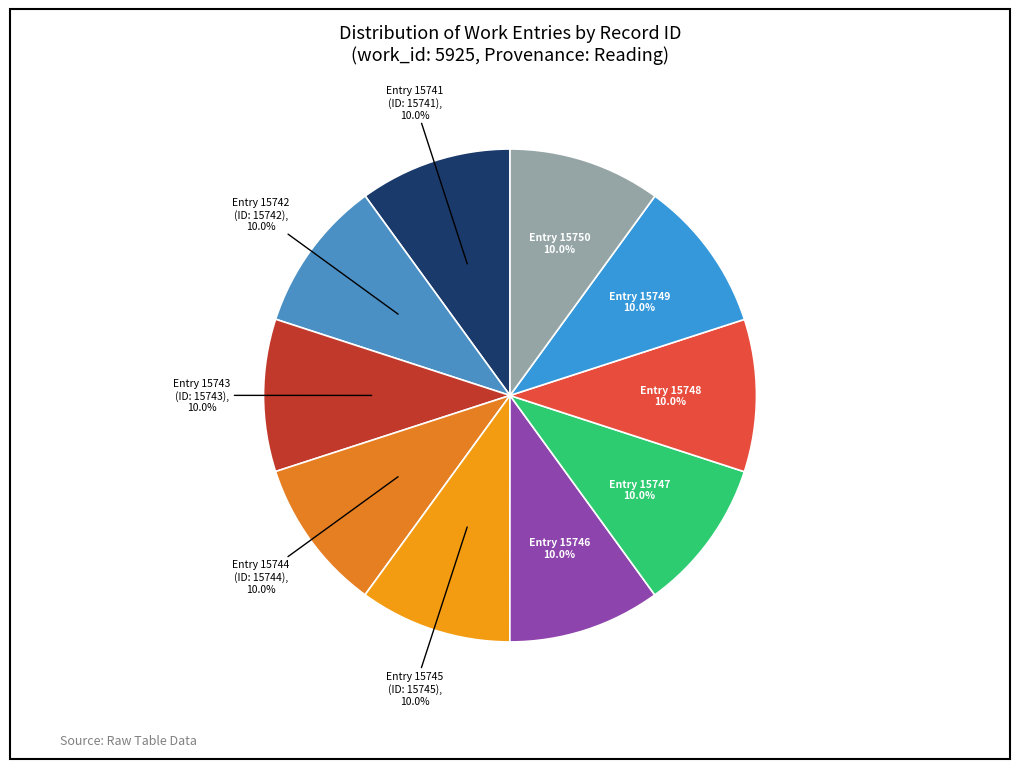

Which category has the biggest portion of the pie?

Entry 15750